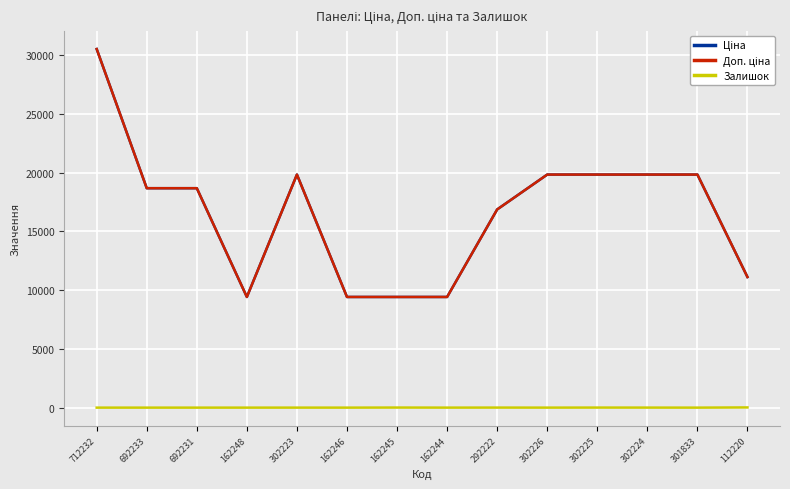

At how many categories does at least one series exceed 1986?

14